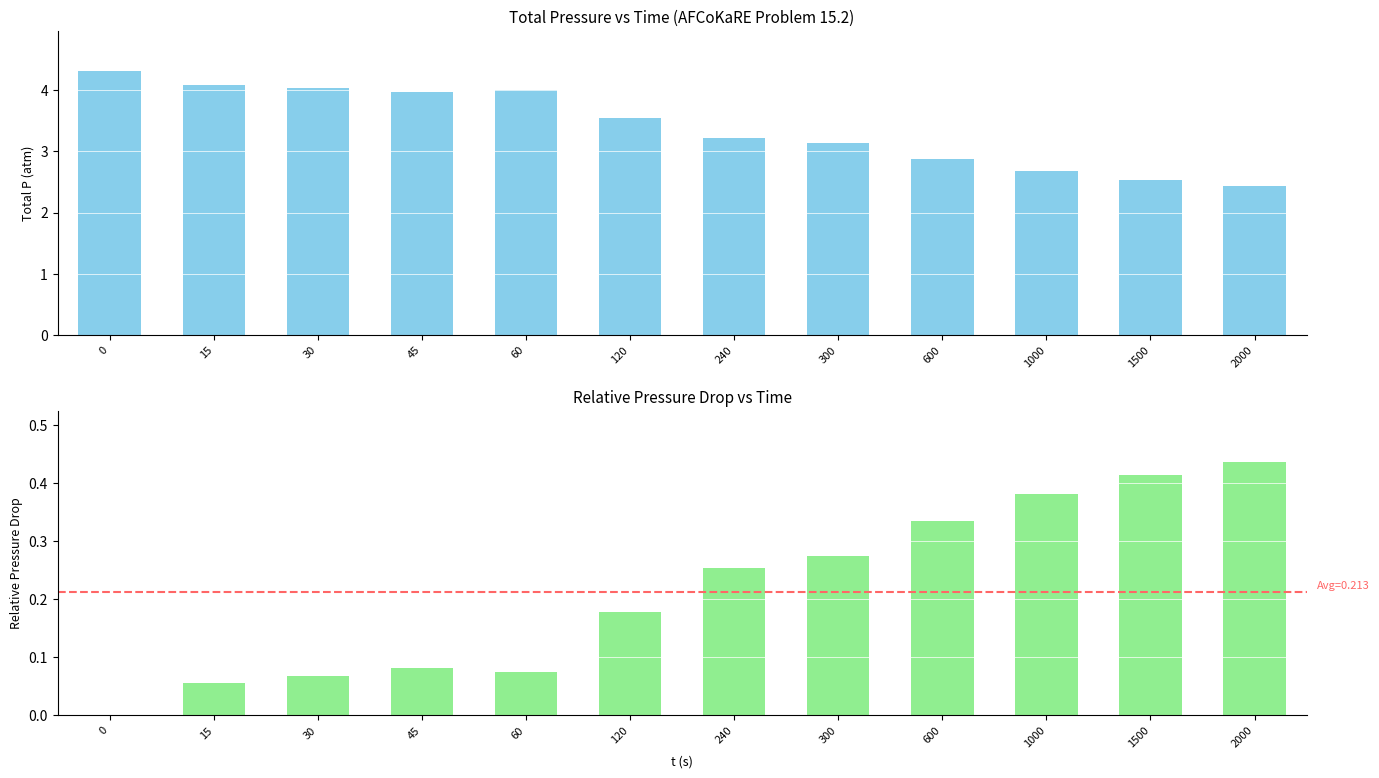

Reading left to right, list all the values displayed in this chart.

Total P (atm): 4.3	4.1	4.0	4.0	4.0	3.6	3.2	3.1	2.9	2.7	2.5	2.4
Relative Pressure Drop: 0.0	0.1	0.1	0.1	0.1	0.2	0.3	0.3	0.3	0.4	0.4	0.4